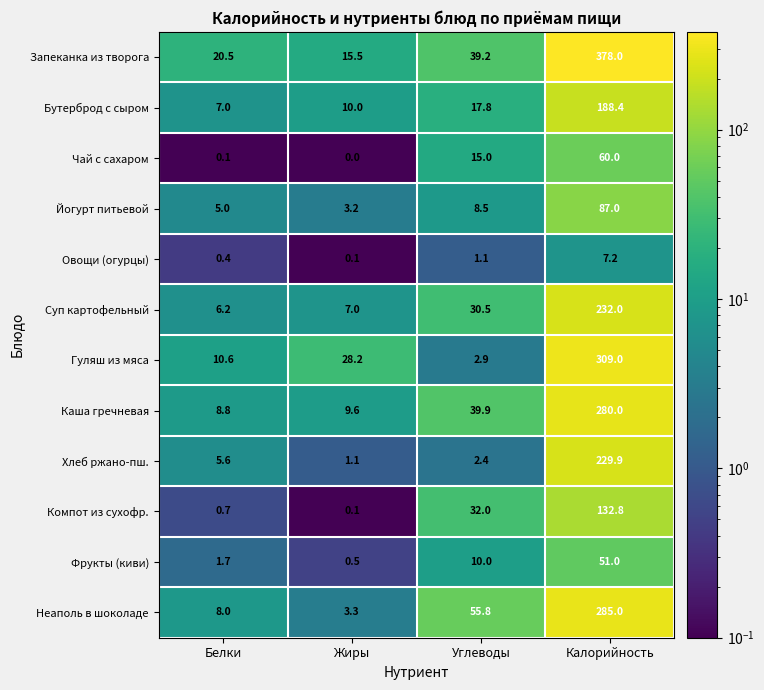

What is the difference between the maximum and minimum values in the Запеканка из творога series?

362.5